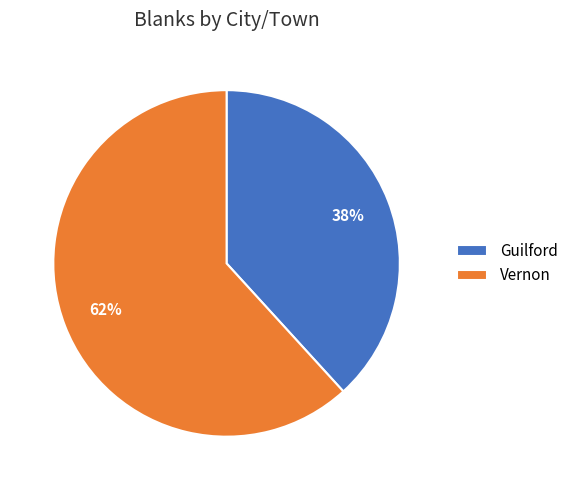

To the nearest percent, what is the average slice percentage?

50%